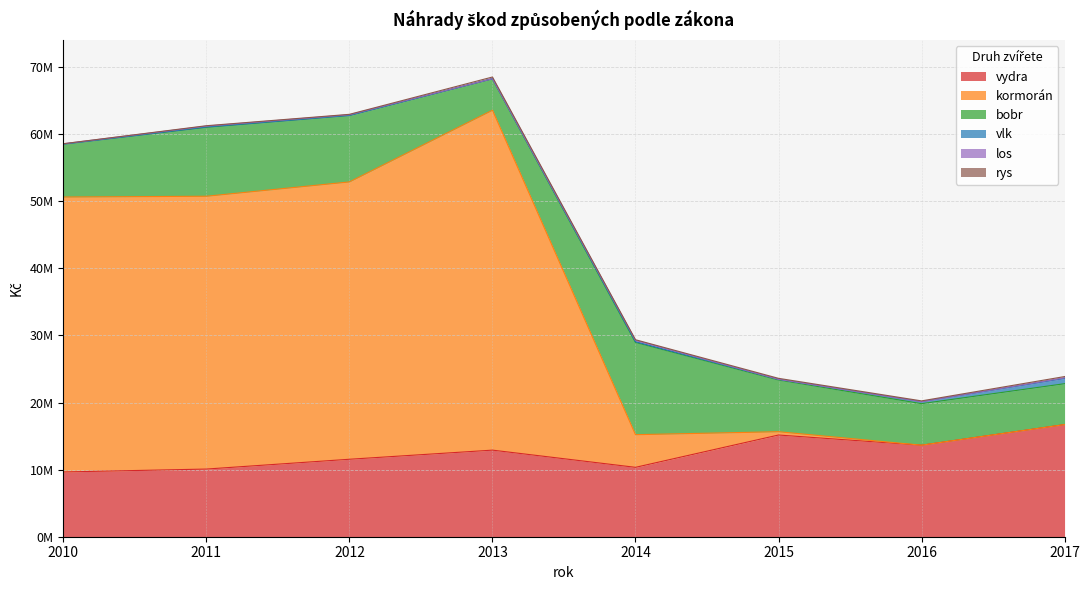

Which series has the largest total across all categories?

kormorán